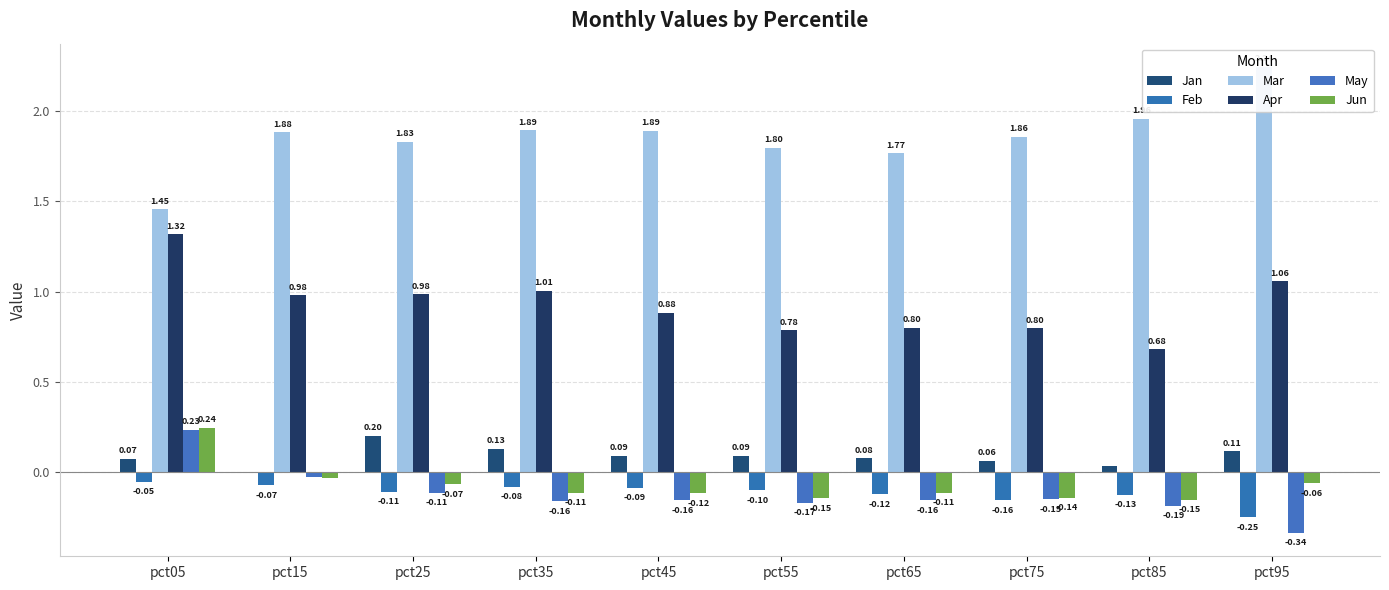

How many groups of bars are there?

10